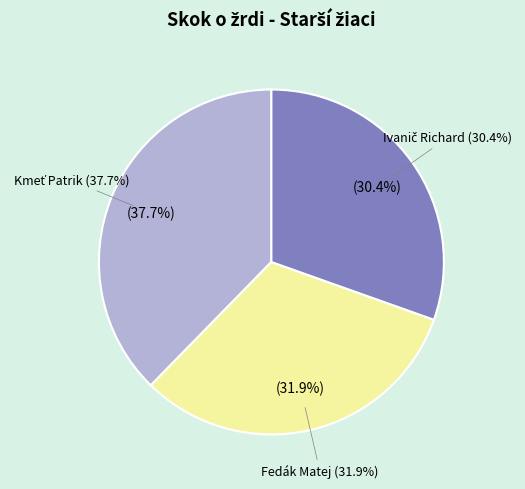

Rank the categories by value from lowest to highest.

Ivanič Richard, Fedák Matej, Kmeť Patrik